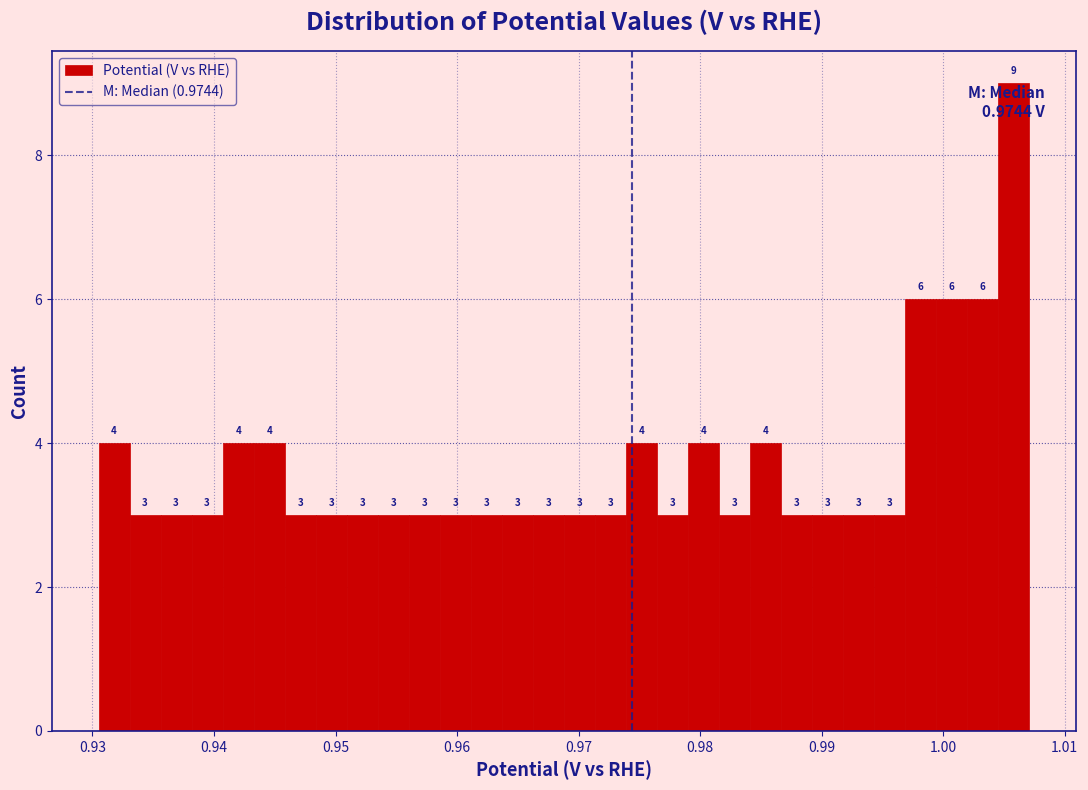

Around what value on the x-axis is the tallest bar? Give the approximate position of its centre, as read against the axis.

1.006